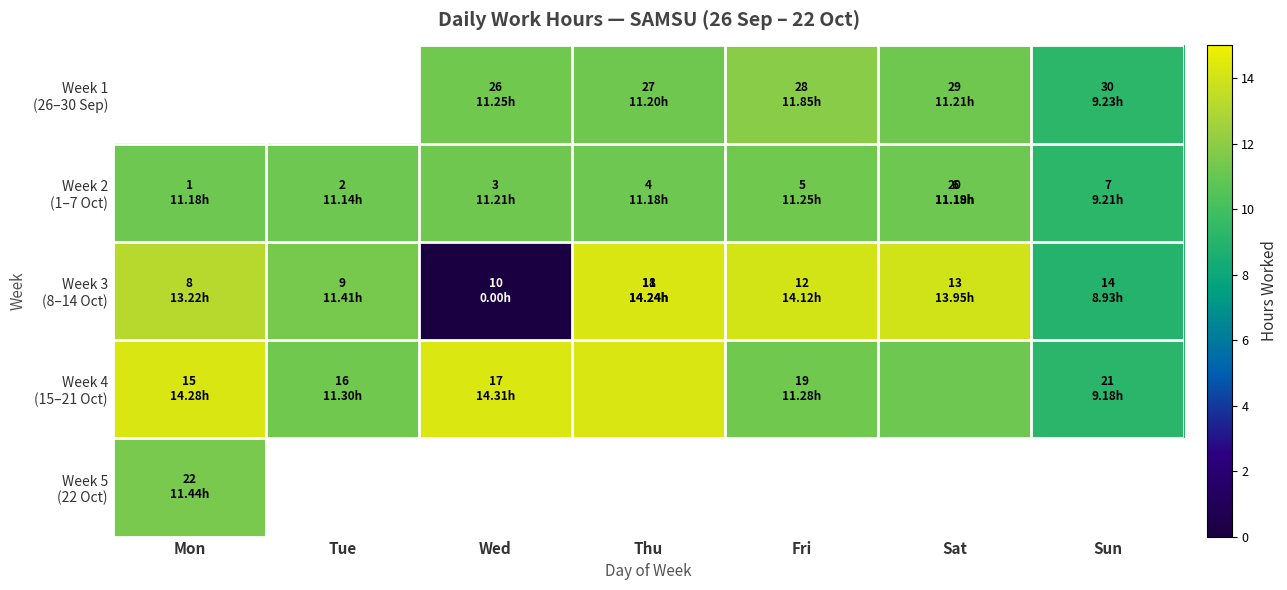

What is the sum of the Week 1 (26–30 Sep) values at Wed and Fri?

23.1